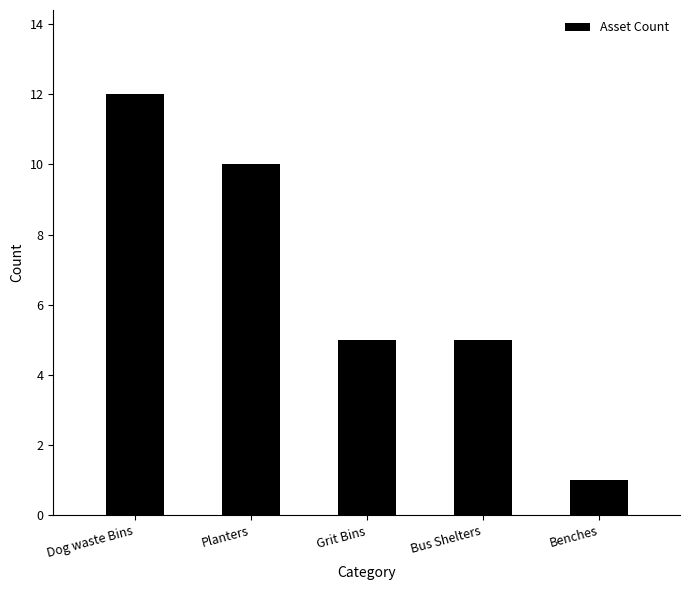

Reading right to left, transcribe all the data shown in this chart.

1	5	5	10	12